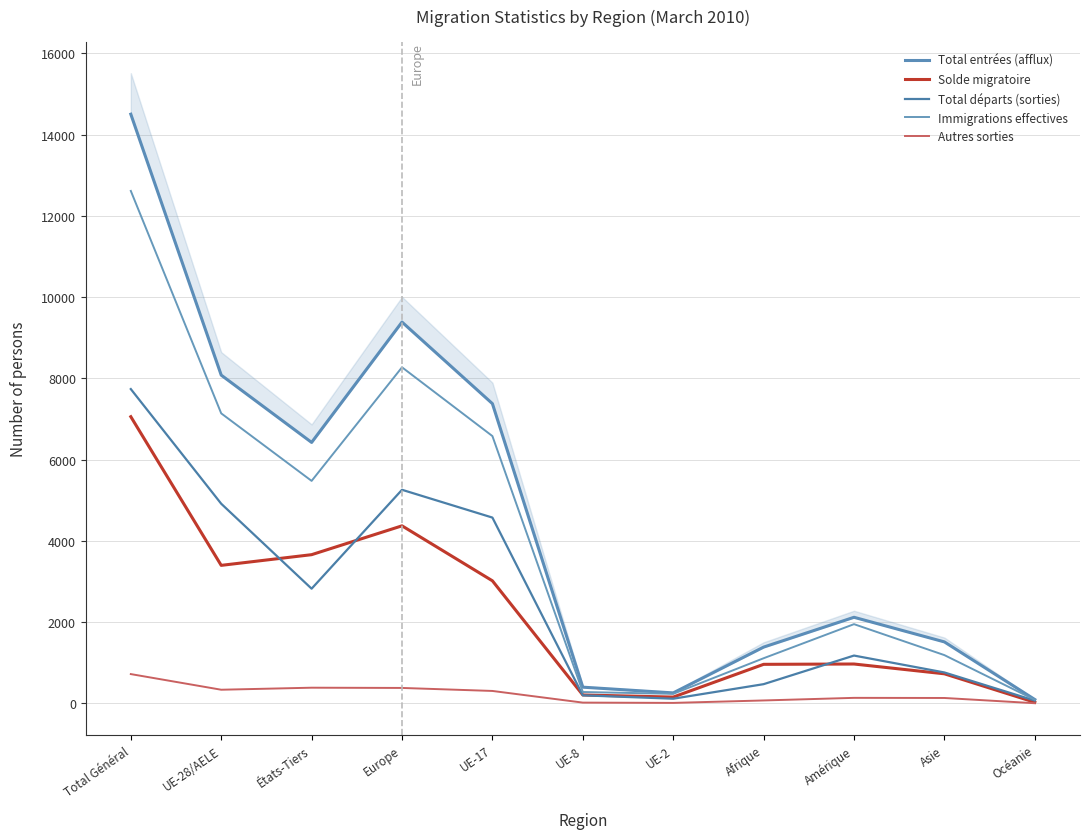

What is the greatest value displayed?

14500